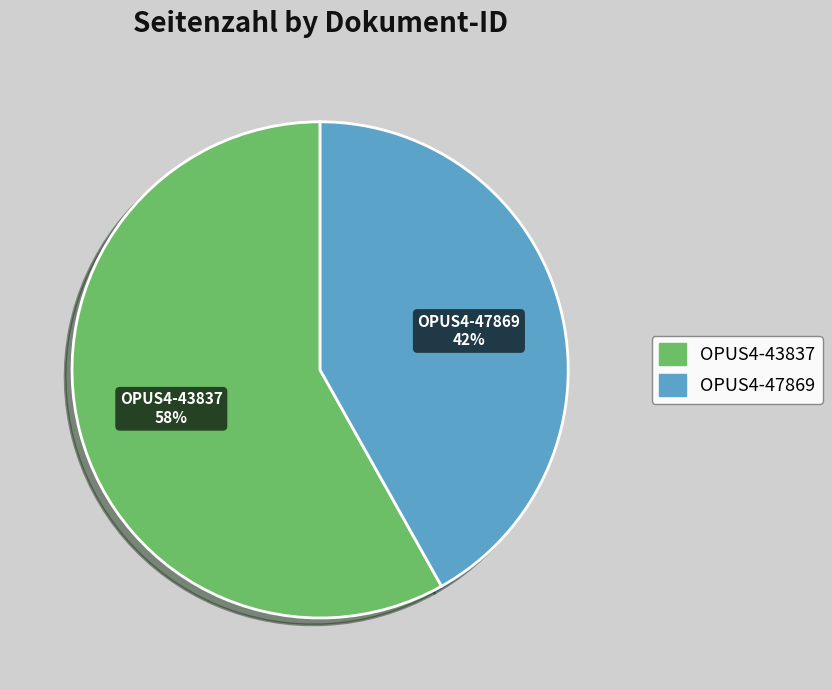

Which category has the biggest portion of the pie?

OPUS4-43837